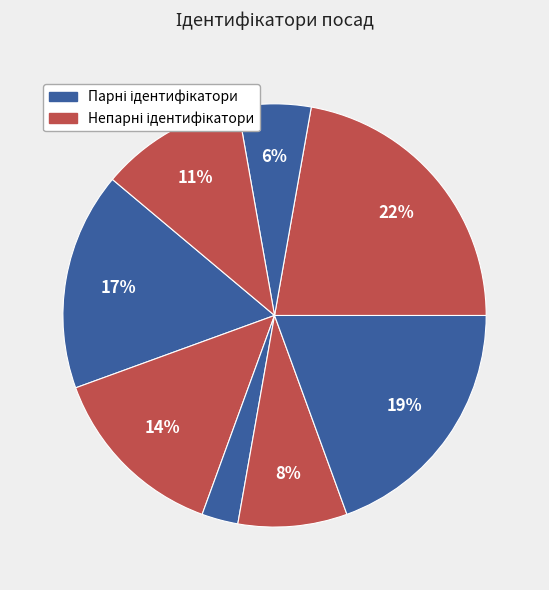

How many segments does this pie chart have?

8